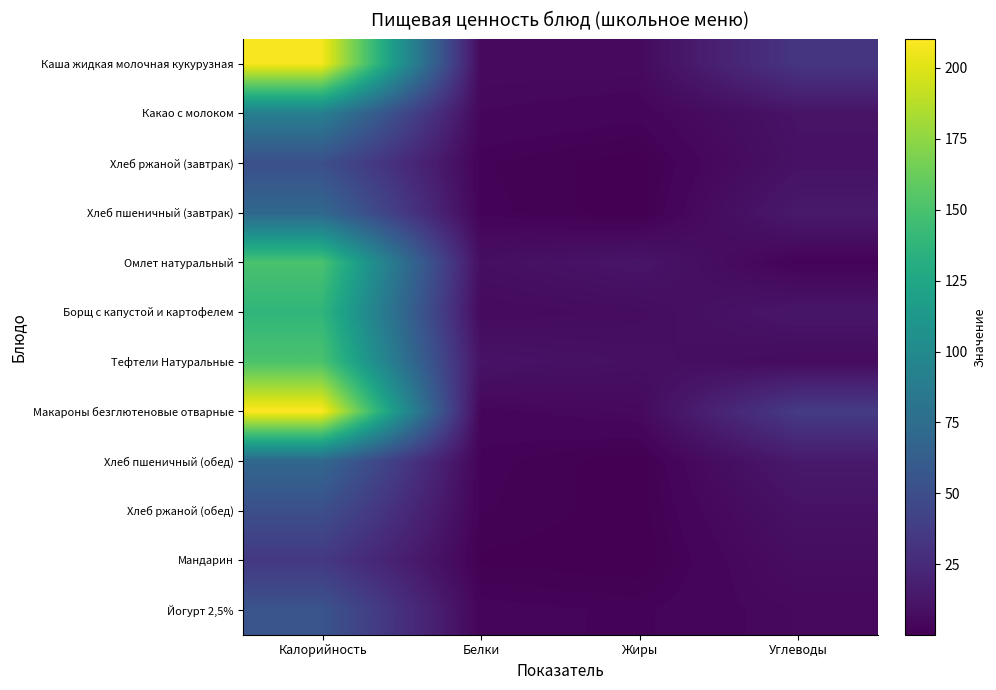

At which category does the chart reach its minimum across all series?

Жиры